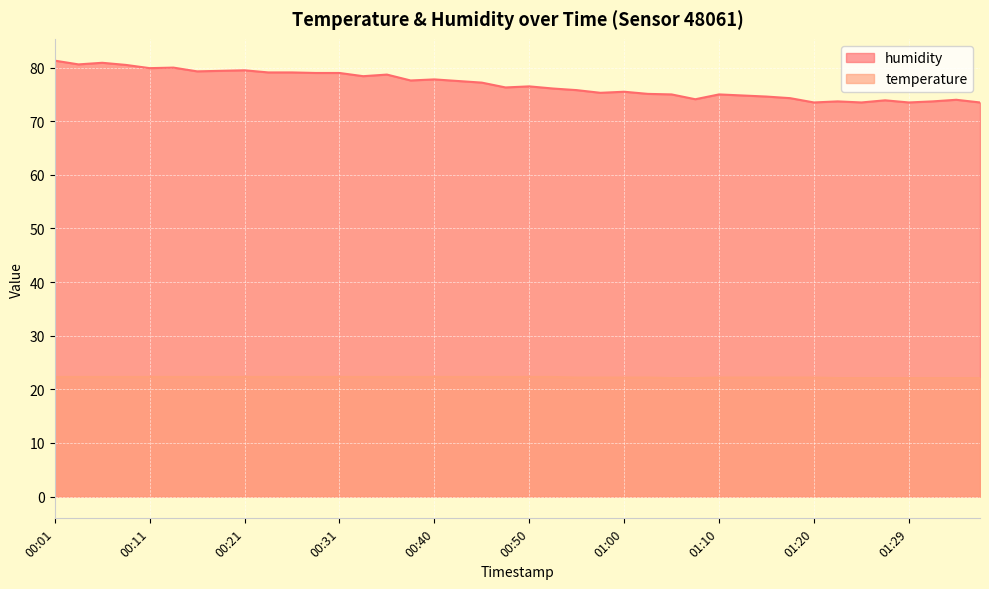

True or false: humidity and temperature intersect in this chart.

False